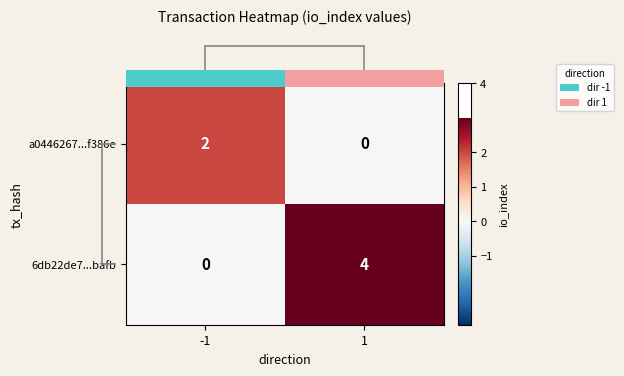

Which series has the largest total across all categories?

6db22de7...bafb